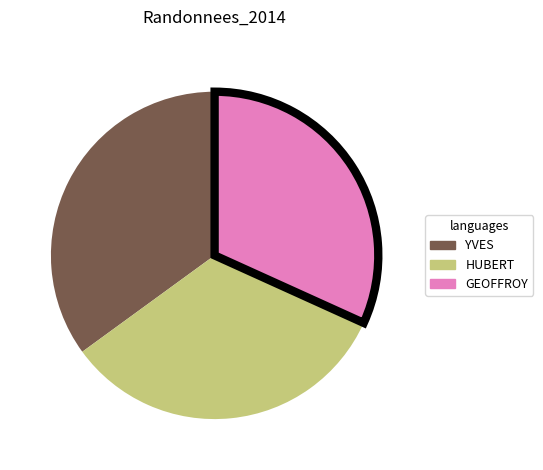

Is there any slice that represents more than half of the pie?

No